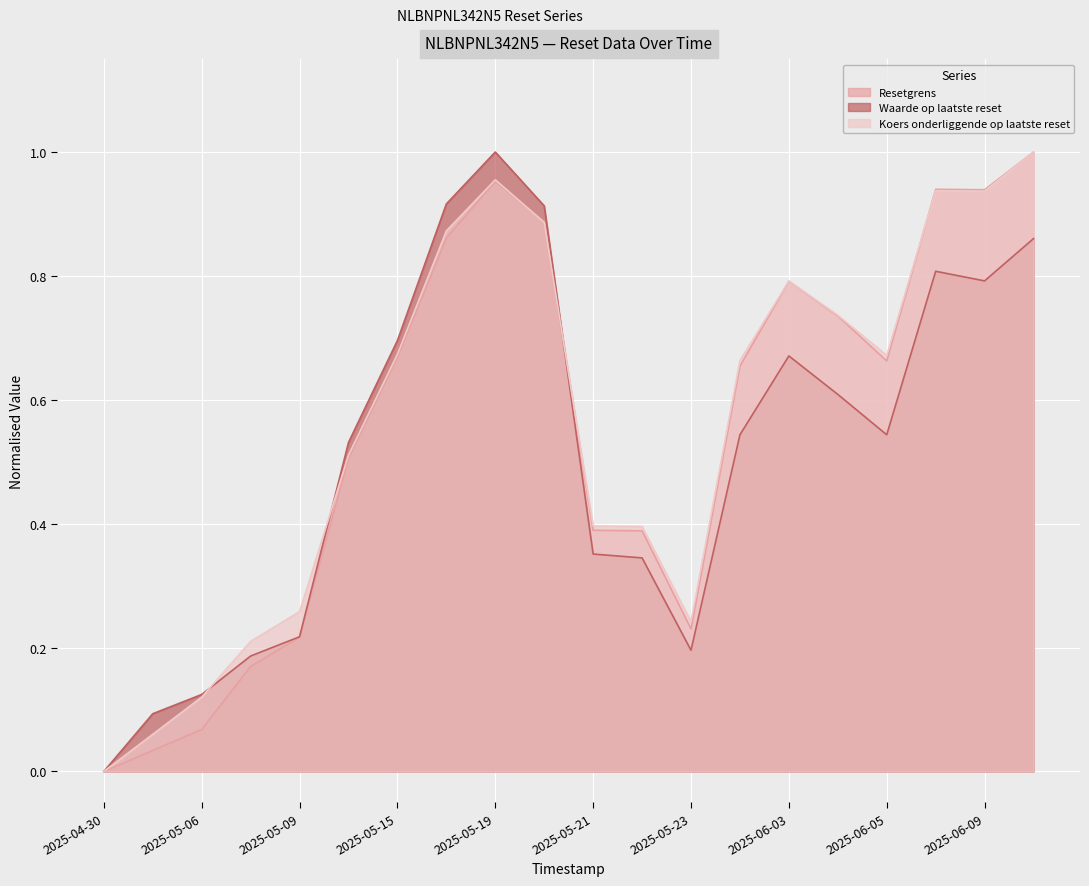

At how many categories does at least one series exceed 0?

19